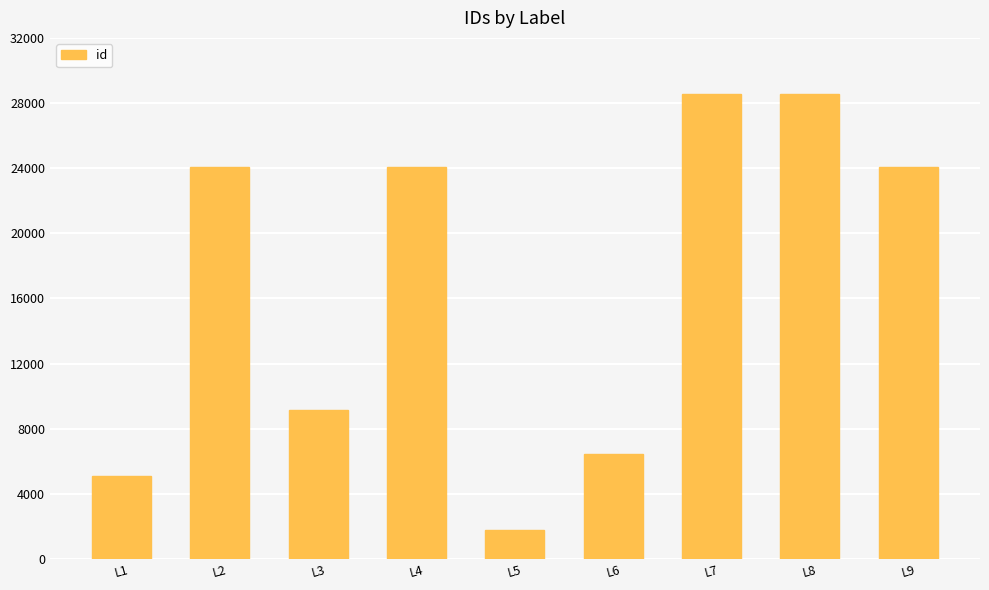

The chart shows a value of 6989 at L9. True or false?

False